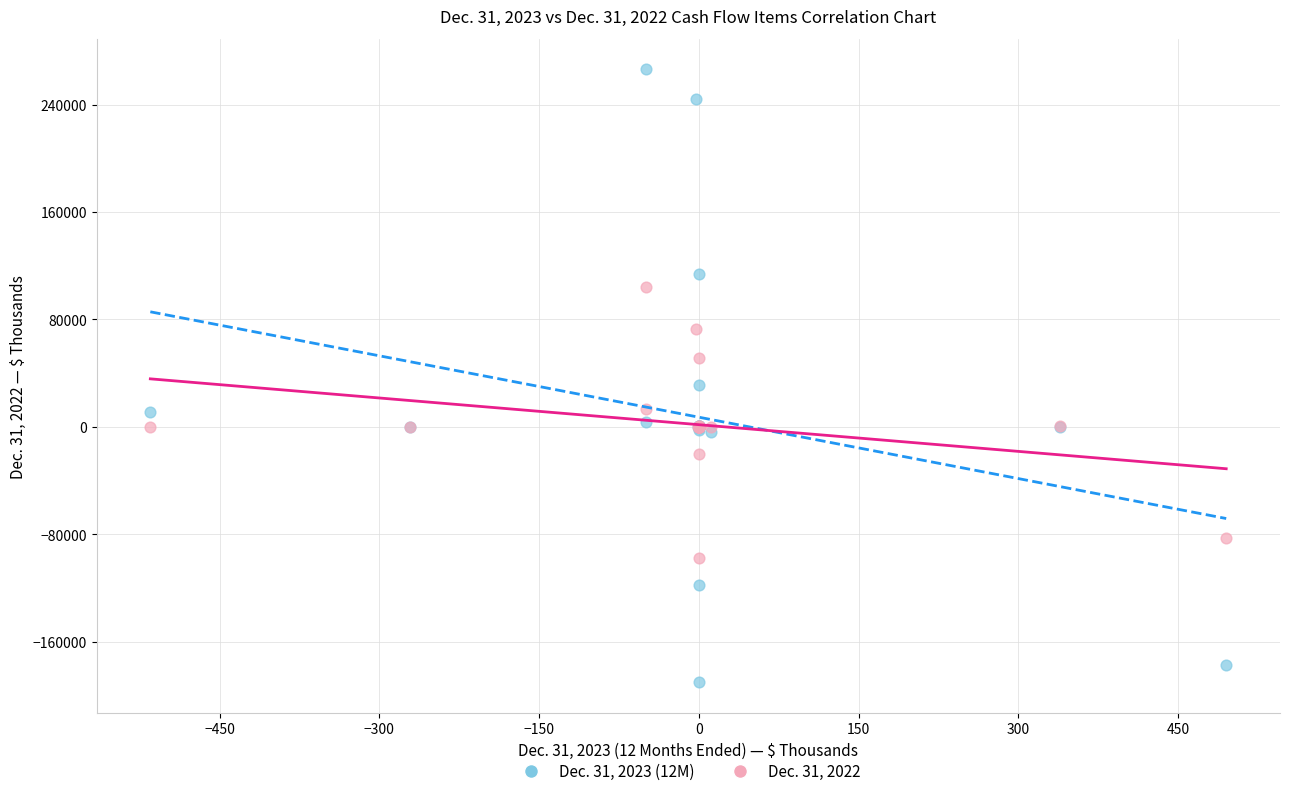

What are all the series names shown in the legend?

Dec. 31, 2023 (12M), Dec. 31, 2022